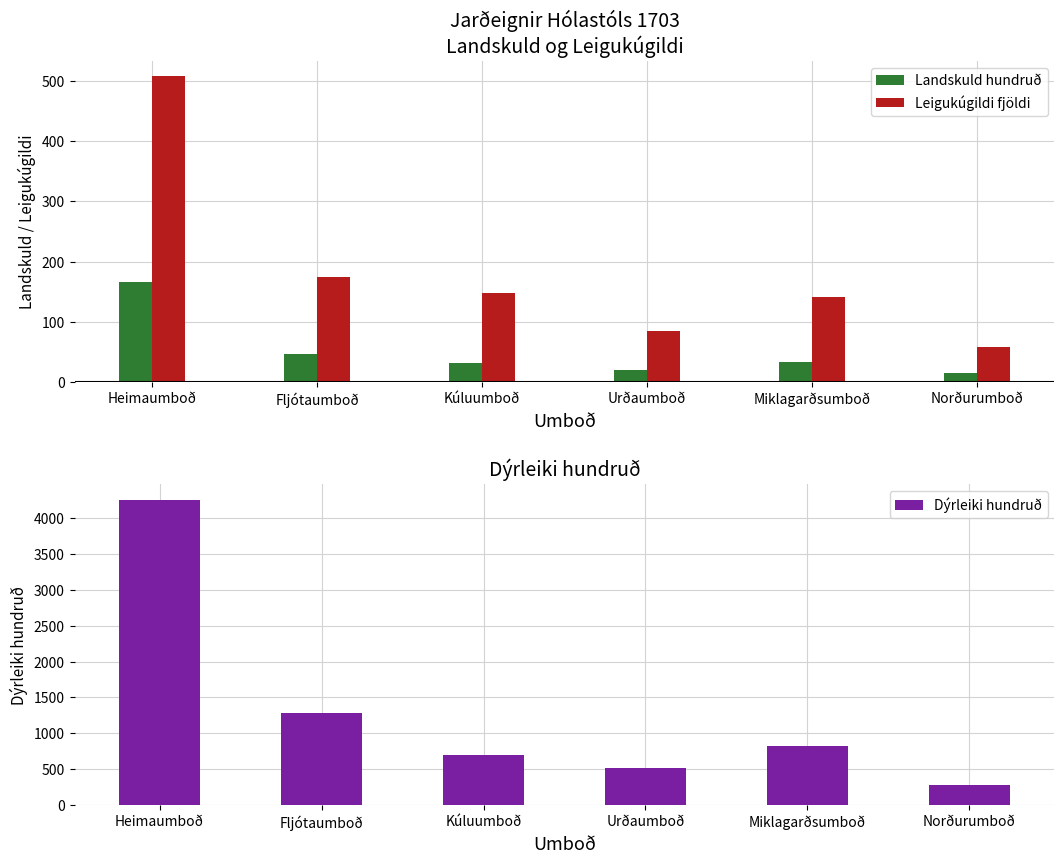

What is the label of the 4th bar from the right?

Kúluumboð